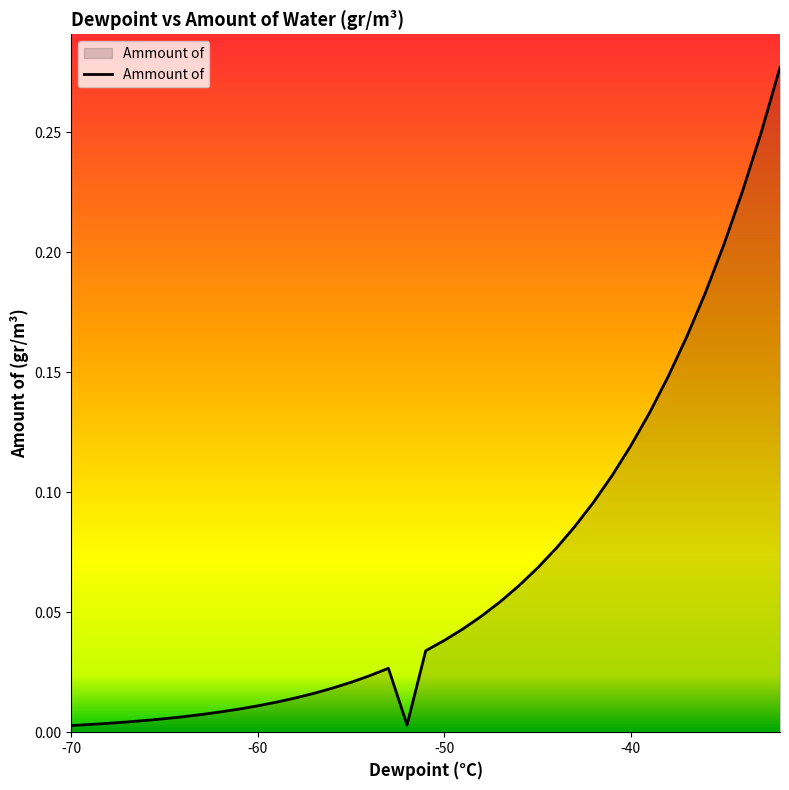

Reading left to right, extract all data points from this chart.

0.0	0.0	0.0	0.0	0.0	0.0	0.0	0.0	0.0	0.0	0.0	0.0	0.0	0.0	0.0	0.0	0.0	0.0	0.0	0.0	0.0	0.0	0.0	0.1	0.1	0.1	0.1	0.1	0.1	0.1	0.1	0.1	0.1	0.2	0.2	0.2	0.2	0.3	0.3